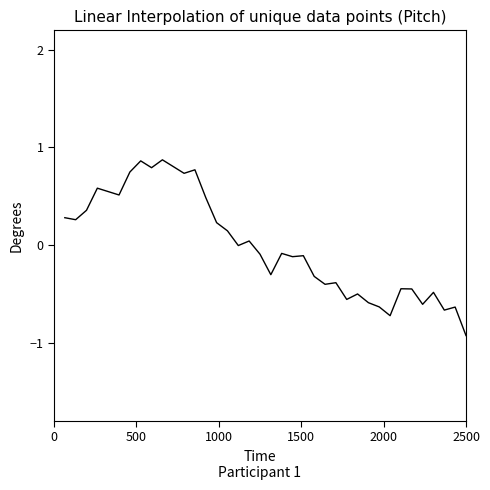

What is the smallest value displayed?

-0.9